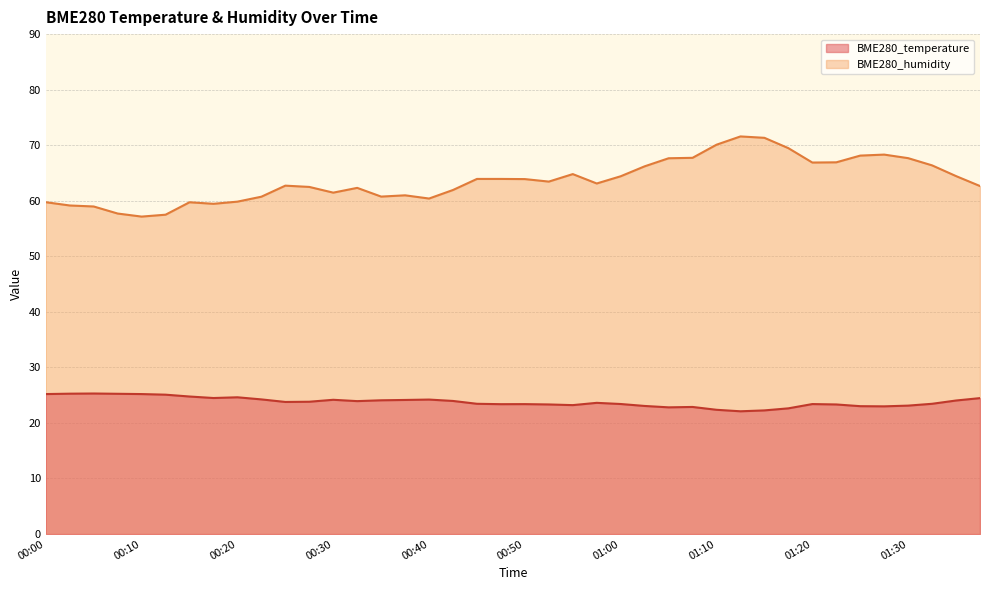

Is it true that BME280_humidity equals 63.9 at 00:45?

True